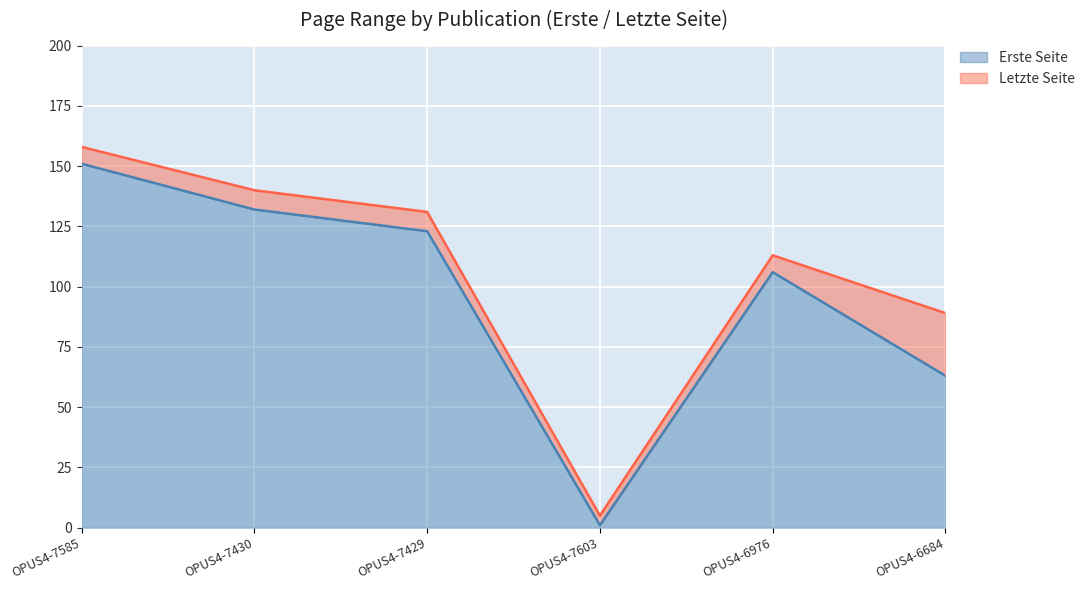

True or false: Letzte Seite and Erste Seite intersect in this chart.

False